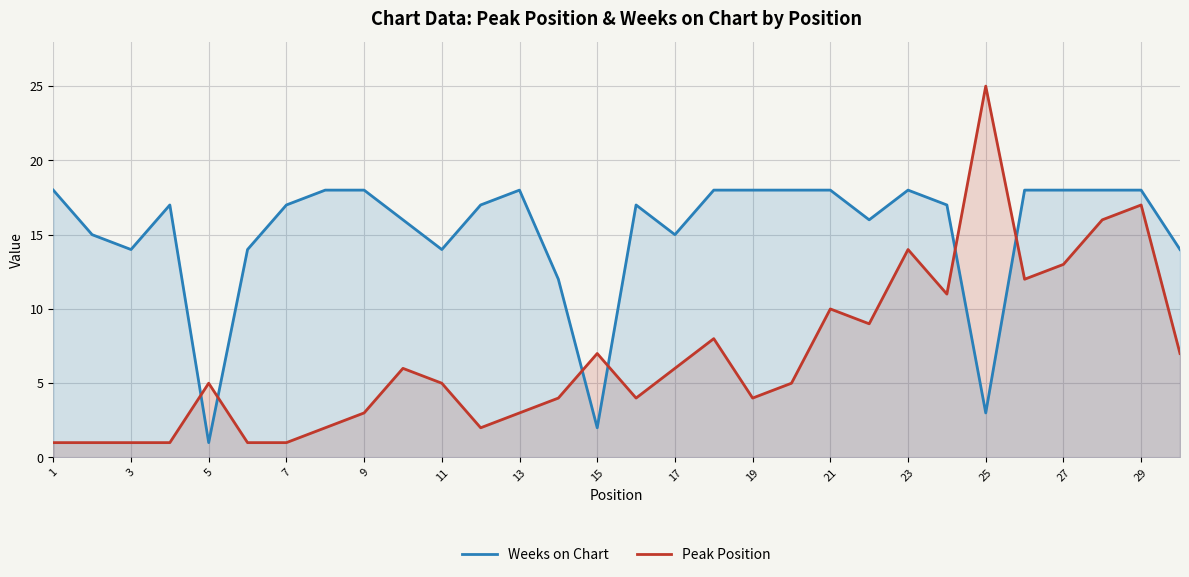

At which category is the sum across all series the highest?

29